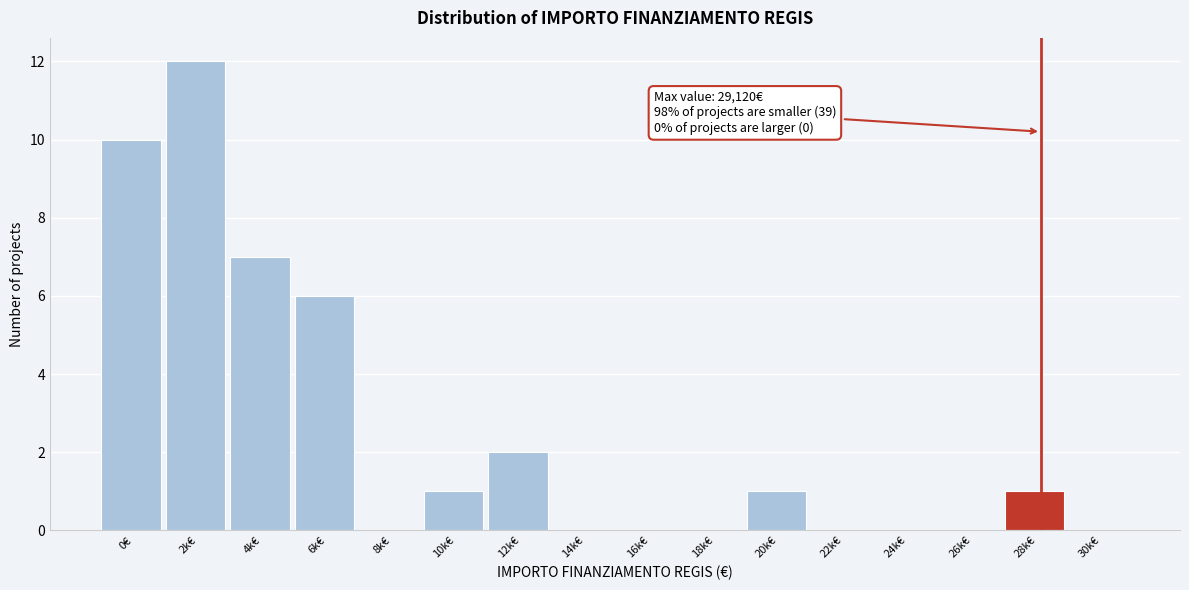

Reading left to right, transcribe all the data shown in this chart.

0€=10	2k€=12	4k€=7	6k€=6	8k€=0	10k€=1	12k€=2	14k€=0	16k€=0	18k€=0	20k€=1	22k€=0	24k€=0	26k€=0	28k€=1	30k€=0